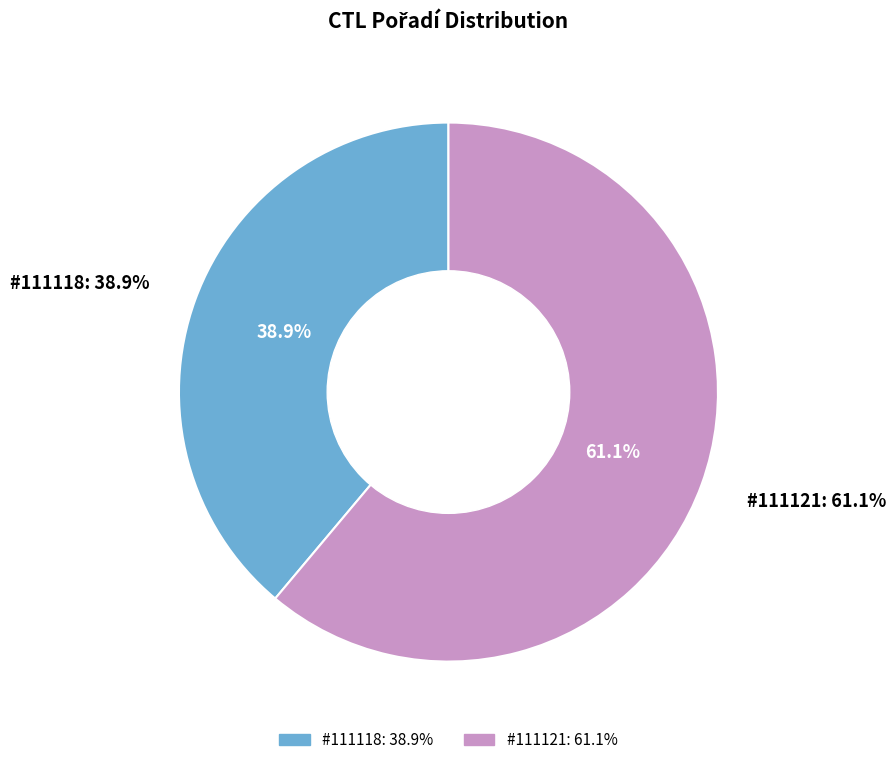

Rank the categories by value from lowest to highest.

111118, 111121